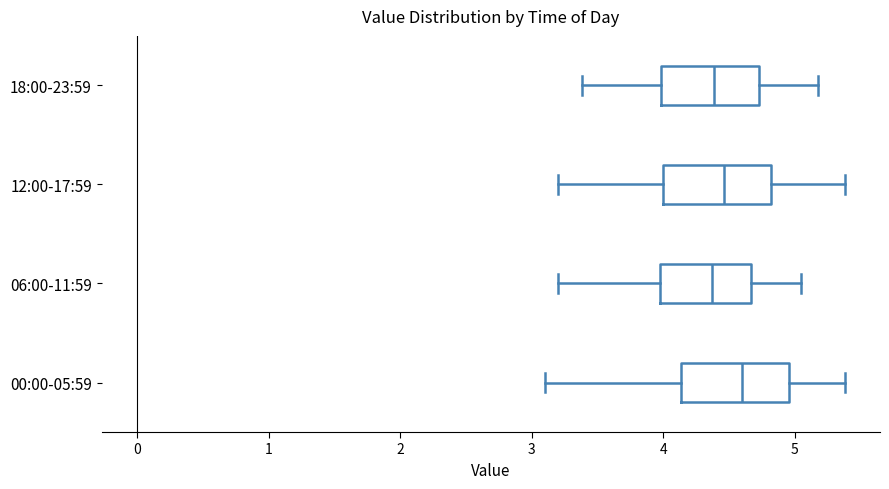

Reading bottom to top, read every box against the x-axis: the position of its median line, the range the box covers, and the ends of its whiskers. The values are not printed on the chart, so give them approximately, as read against the axis.

00:00-05:59: median 4.6, box 4.1 to 5.0, whiskers 3.1 to 5.4
06:00-11:59: median 4.4, box 4.0 to 4.7, whiskers 3.2 to 5.1
12:00-17:59: median 4.5, box 4.0 to 4.8, whiskers 3.2 to 5.4
18:00-23:59: median 4.4, box 4.0 to 4.7, whiskers 3.4 to 5.2